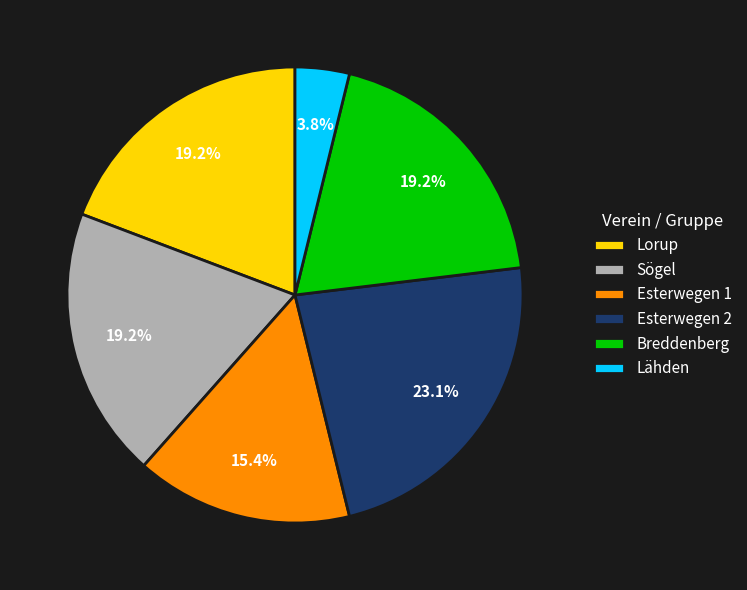

To the nearest percent, what is the difference between the largest and smallest slice percentages?

19%